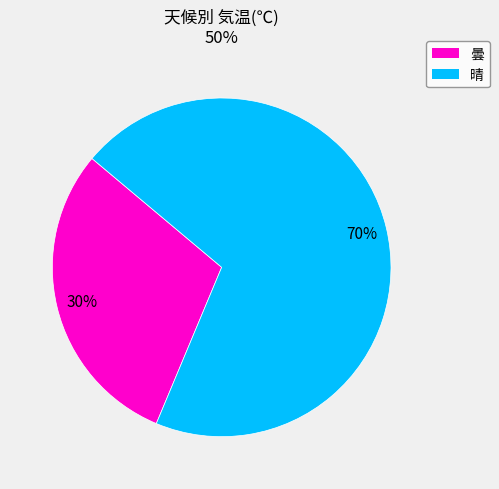

How many slices are in this pie chart?

2